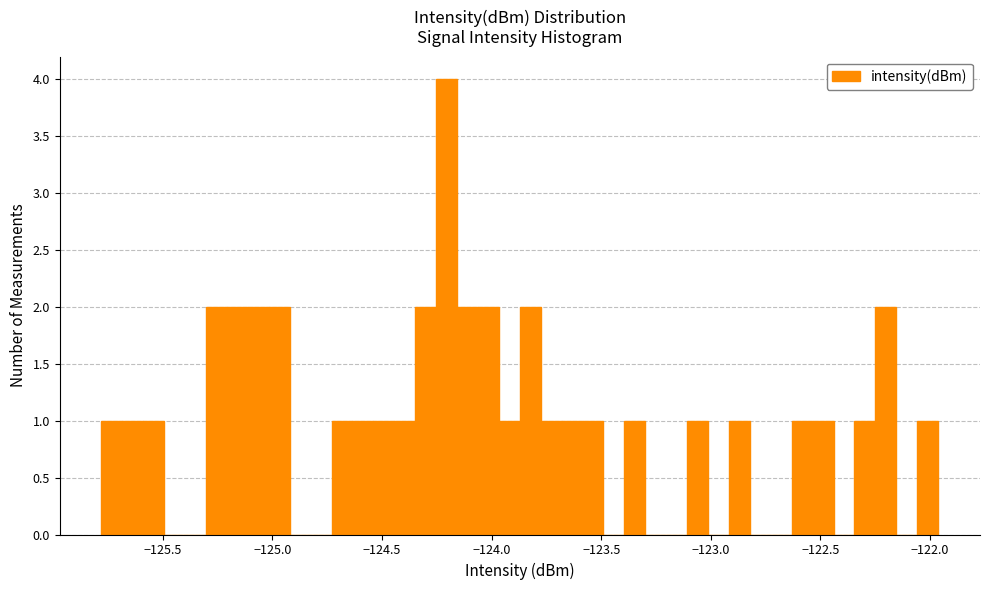

Around what value on the x-axis is the tallest bar? Give the approximate position of its centre, as read against the axis.

-124.20